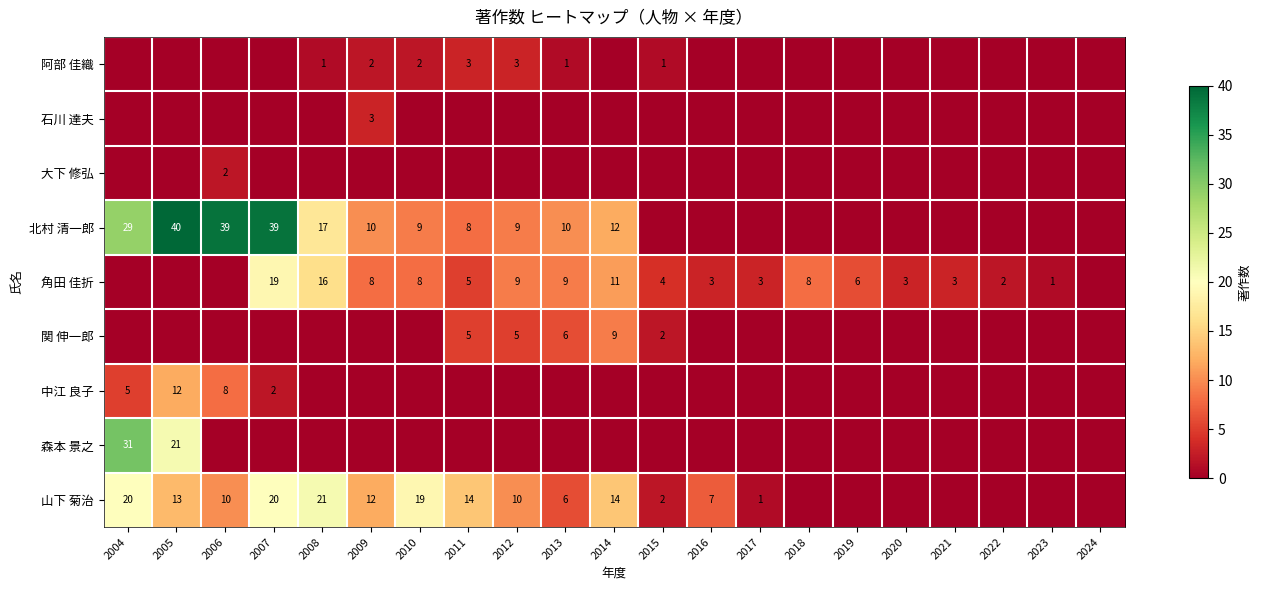

At which label is 角田 佳折 closest to 9?

2012